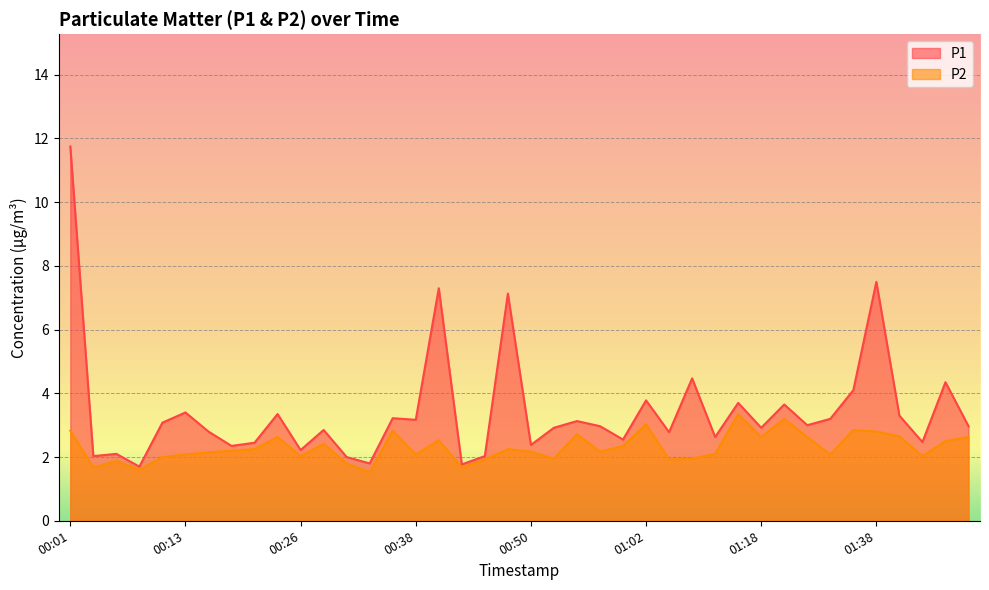

How many values in the P2 series are below 2?

10